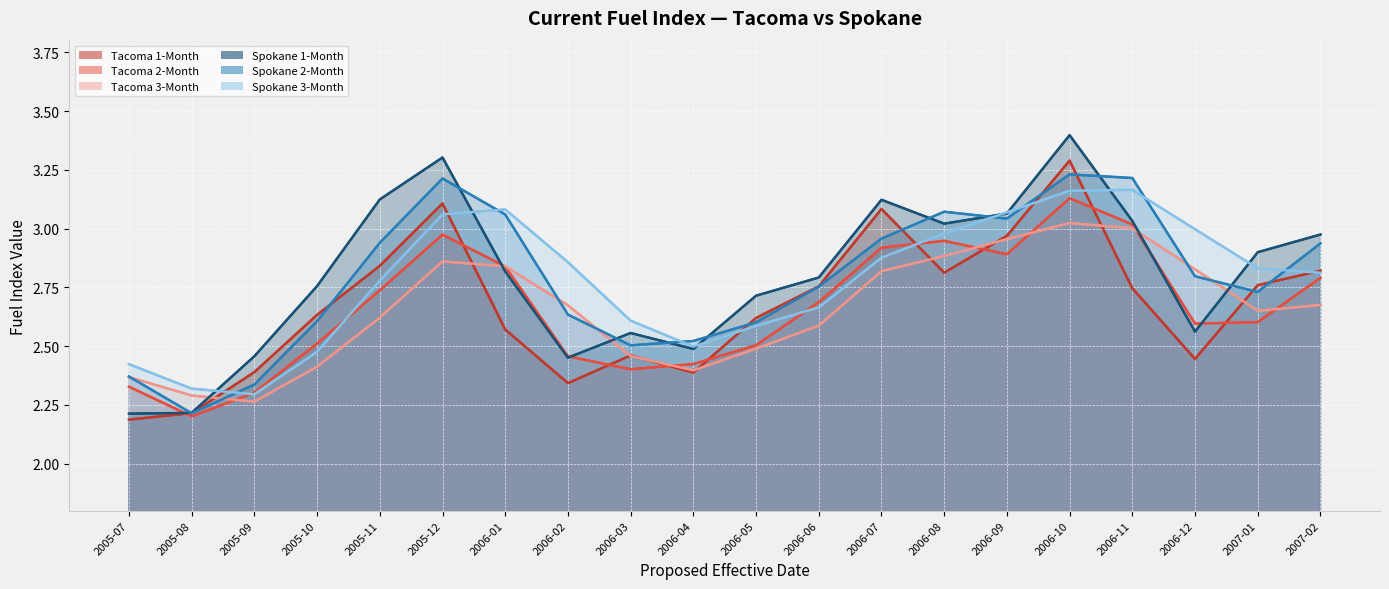

Reading left to right, transcribe all the data shown in this chart.

Tacoma 1-Month: 2005-07=2.2	2005-08=2.2	2005-09=2.4	2005-10=2.6	2005-11=2.8	2005-12=3.1	2006-01=2.6	2006-02=2.3	2006-03=2.5	2006-04=2.4	2006-05=2.6	2006-06=2.8	2006-07=3.1	2006-08=2.8	2006-09=3.0	2006-10=3.3	2006-11=2.7	2006-12=2.4	2007-01=2.8	2007-02=2.8
Tacoma 2-Month: 2005-07=2.3	2005-08=2.2	2005-09=2.3	2005-10=2.5	2005-11=2.7	2005-12=3.0	2006-01=2.8	2006-02=2.5	2006-03=2.4	2006-04=2.4	2006-05=2.5	2006-06=2.7	2006-07=2.9	2006-08=2.9	2006-09=2.9	2006-10=3.1	2006-11=3.0	2006-12=2.6	2007-01=2.6	2007-02=2.8
Tacoma 3-Month: 2005-07=2.4	2005-08=2.3	2005-09=2.3	2005-10=2.4	2005-11=2.6	2005-12=2.9	2006-01=2.8	2006-02=2.7	2006-03=2.5	2006-04=2.4	2006-05=2.5	2006-06=2.6	2006-07=2.8	2006-08=2.9	2006-09=3.0	2006-10=3.0	2006-11=3.0	2006-12=2.8	2007-01=2.7	2007-02=2.7
Spokane 1-Month: 2005-07=2.2	2005-08=2.2	2005-09=2.5	2005-10=2.8	2005-11=3.1	2005-12=3.3	2006-01=2.8	2006-02=2.5	2006-03=2.6	2006-04=2.5	2006-05=2.7	2006-06=2.8	2006-07=3.1	2006-08=3.0	2006-09=3.1	2006-10=3.4	2006-11=3.0	2006-12=2.6	2007-01=2.9	2007-02=3.0
Spokane 2-Month: 2005-07=2.4	2005-08=2.2	2005-09=2.3	2005-10=2.6	2005-11=2.9	2005-12=3.2	2006-01=3.1	2006-02=2.6	2006-03=2.5	2006-04=2.5	2006-05=2.6	2006-06=2.8	2006-07=3.0	2006-08=3.1	2006-09=3.0	2006-10=3.2	2006-11=3.2	2006-12=2.8	2007-01=2.7	2007-02=2.9
Spokane 3-Month: 2005-07=2.4	2005-08=2.3	2005-09=2.3	2005-10=2.5	2005-11=2.8	2005-12=3.1	2006-01=3.1	2006-02=2.9	2006-03=2.6	2006-04=2.5	2006-05=2.6	2006-06=2.7	2006-07=2.9	2006-08=3.0	2006-09=3.1	2006-10=3.2	2006-11=3.2	2006-12=3.0	2007-01=2.8	2007-02=2.8